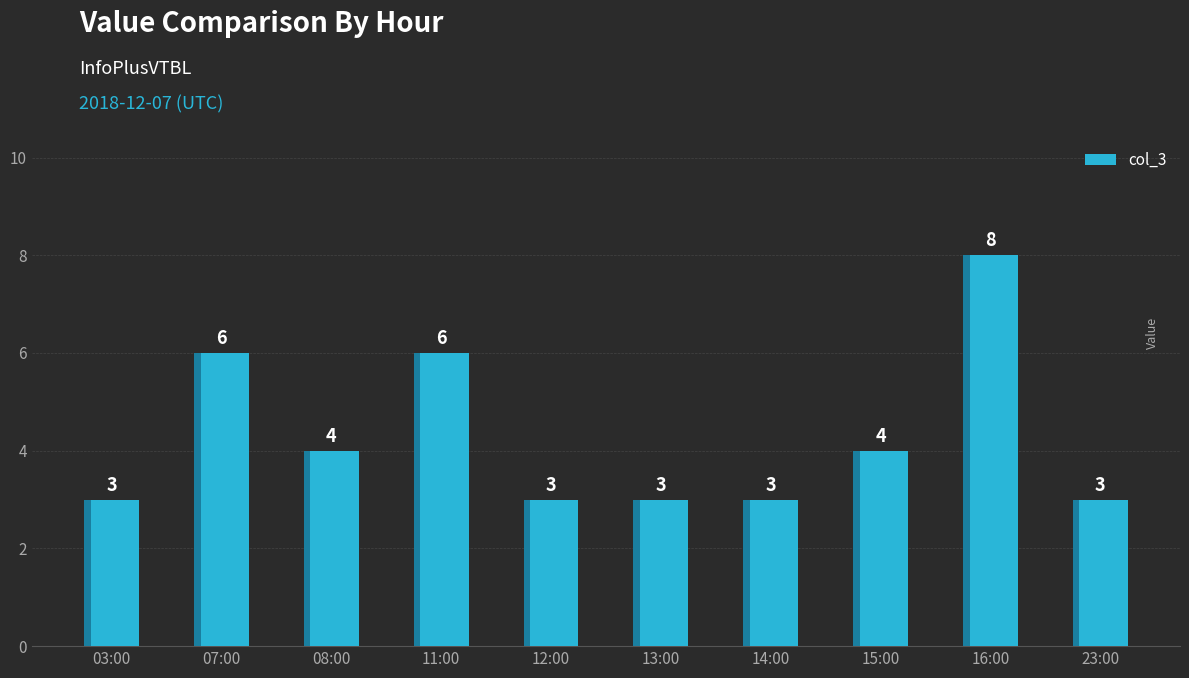

What is the label of the 4th bar from the left?

11:00